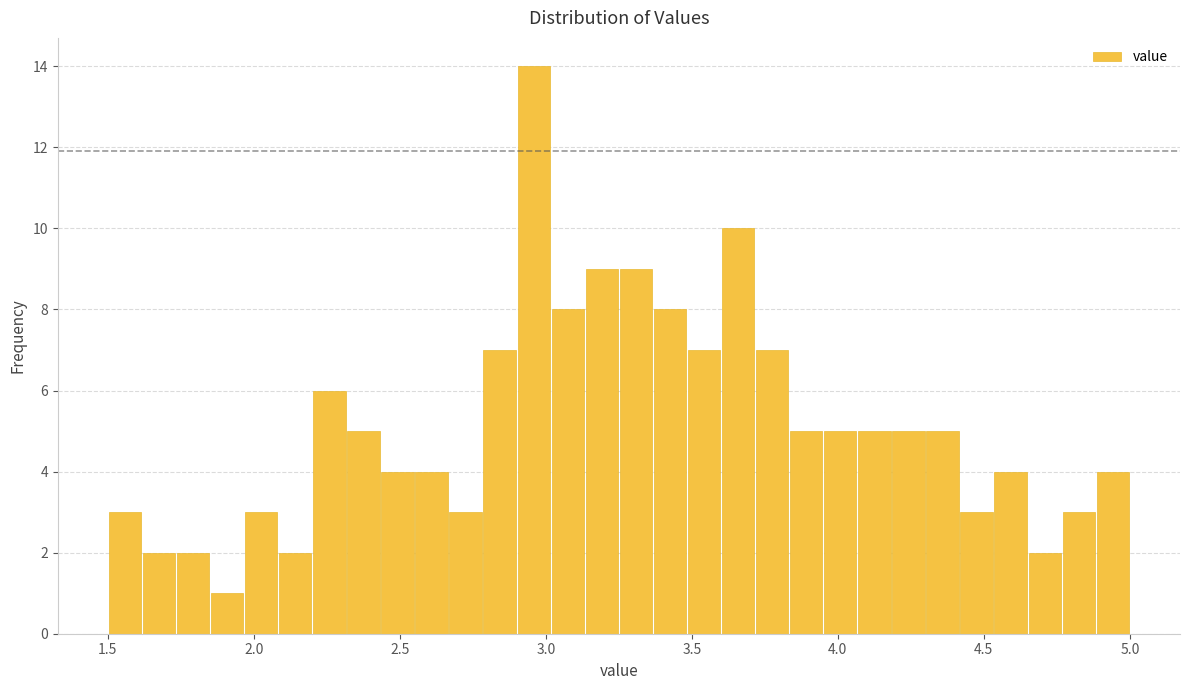

Read against the x-axis, roughly where is the centre of the tallest bar?

2.95